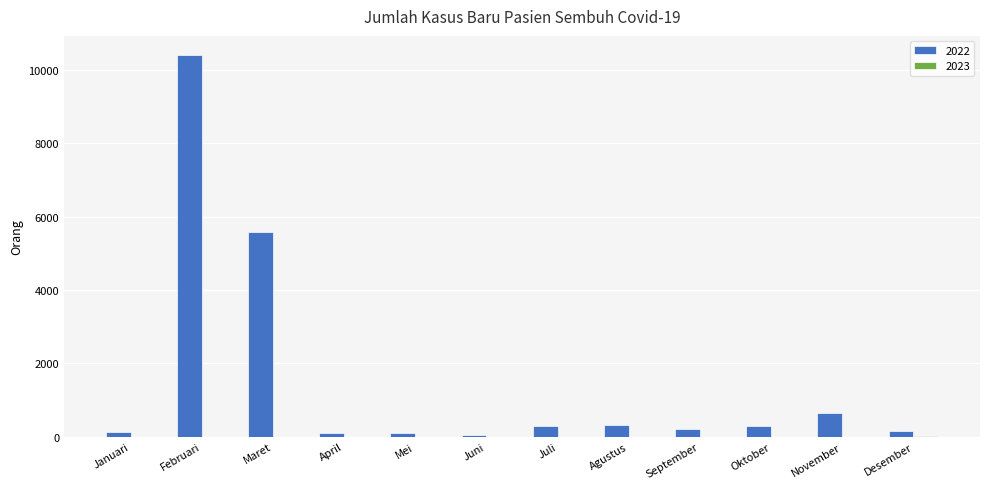

What is the sum of all 2022 values?

18275